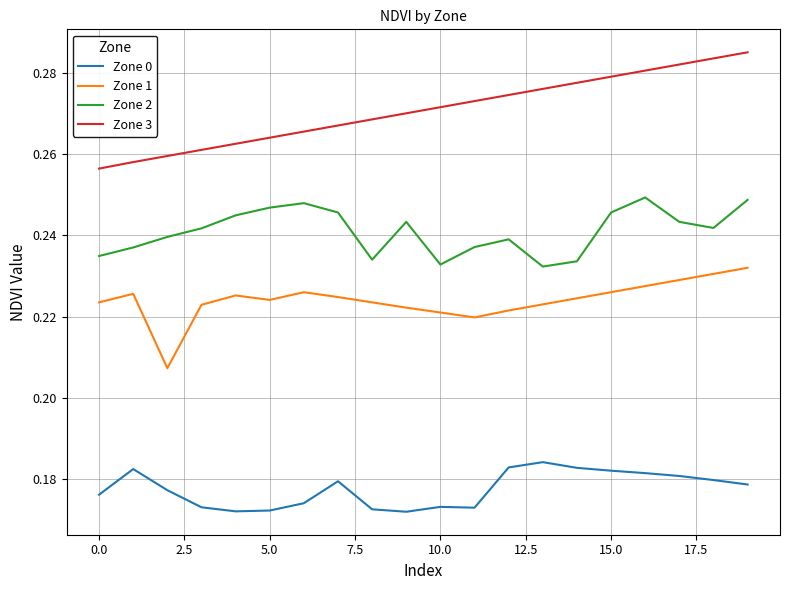

Which series has the widest spread of values?

Zone 3